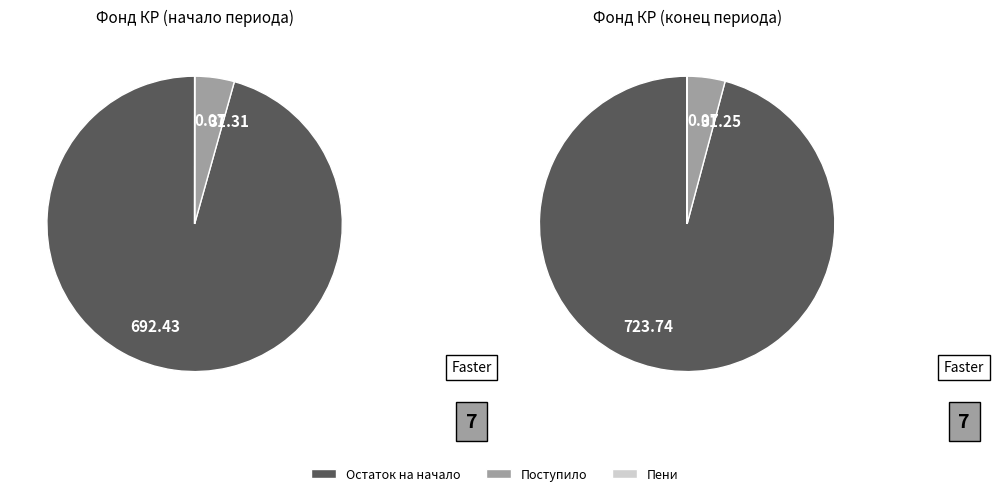

True or false: Остаток на начало периода accounts for 99% of the total.

False